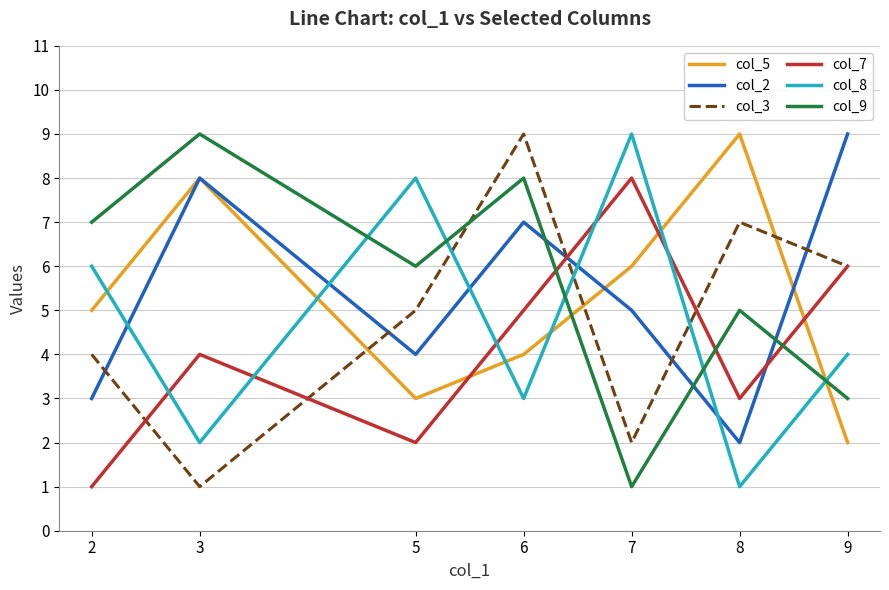

In col_3, how many points are lower than both neighbors (excluding endpoints)?

2